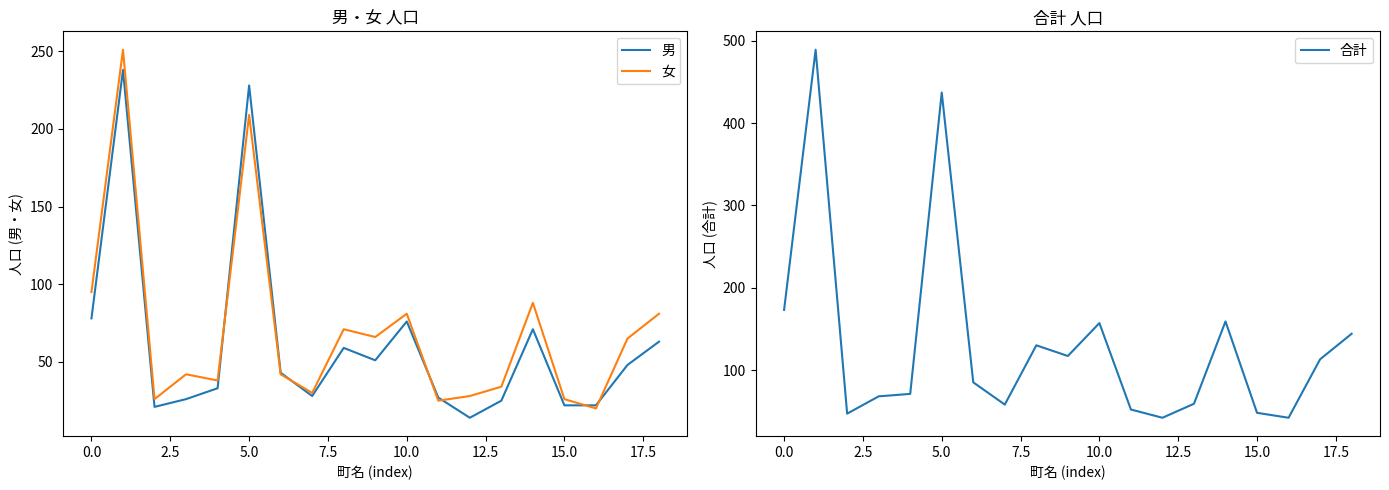

The 男 series shows 27 at 11. True or false?

True